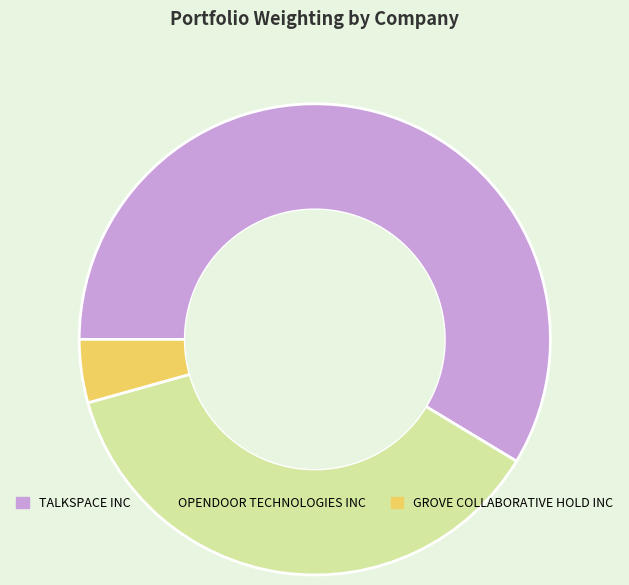

Combined, do OPENDOOR TECHNOLOGIES INC and TALKSPACE INC account for over 50%?

Yes